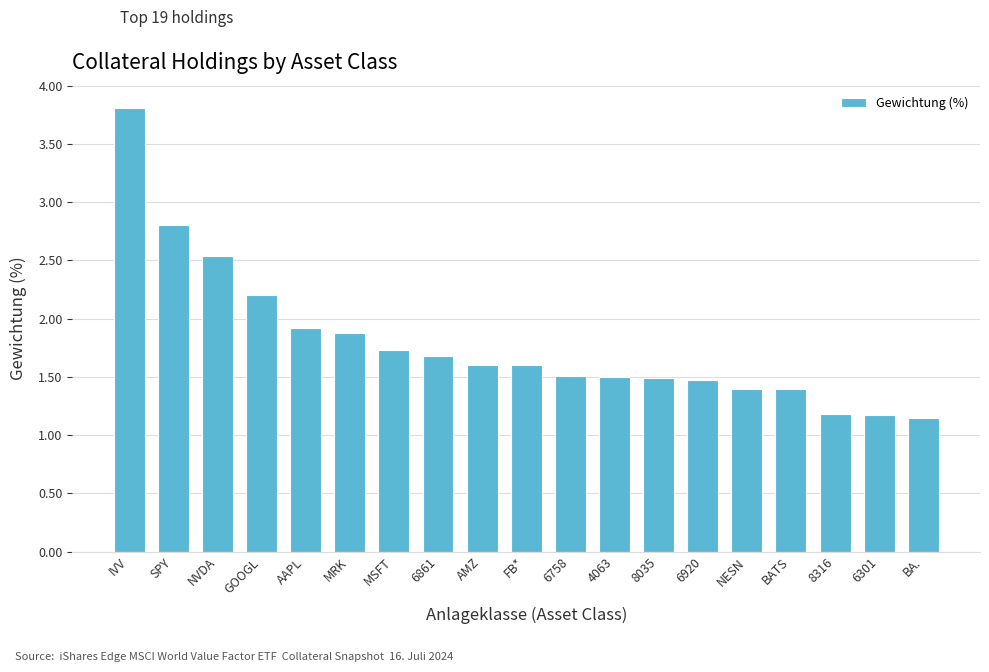

At which category does the chart reach its peak across all series?

IVV